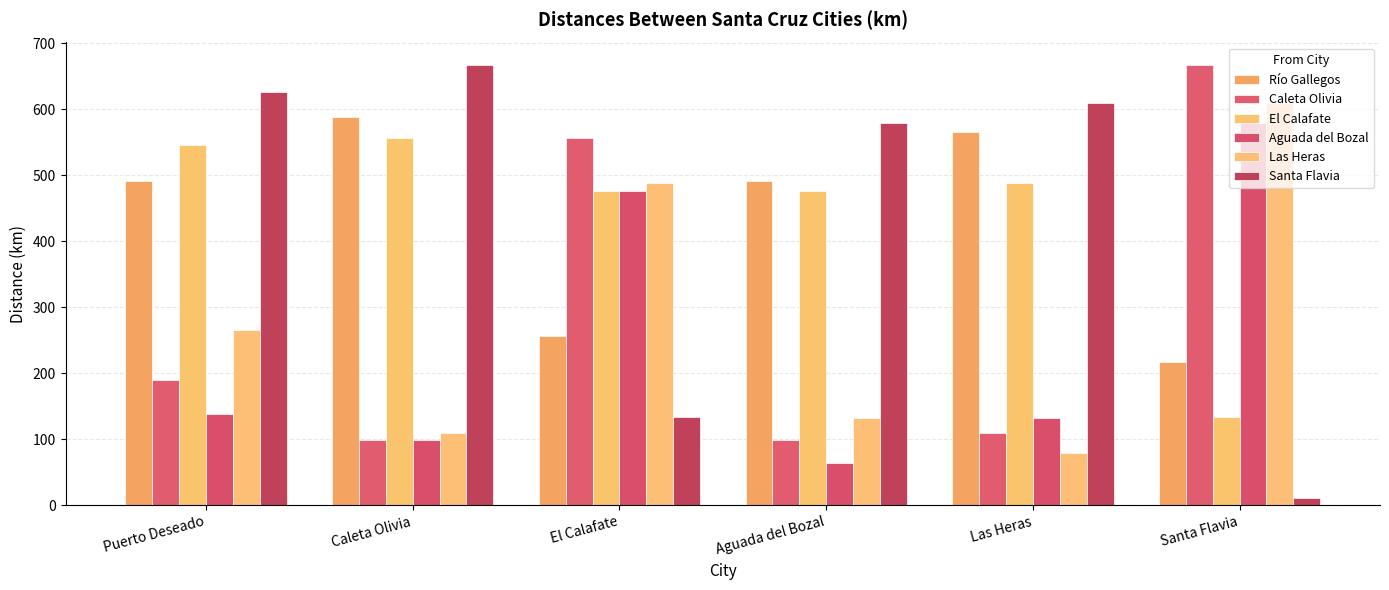

At which label does Caleta Olivia reach its minimum?

Caleta Olivia